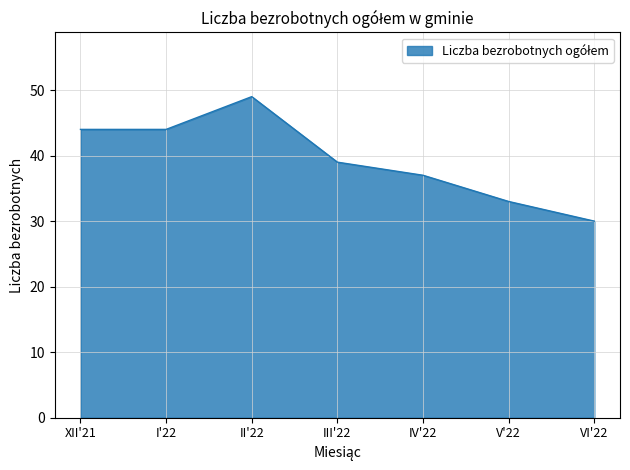

What value does the data have at I'22?

44